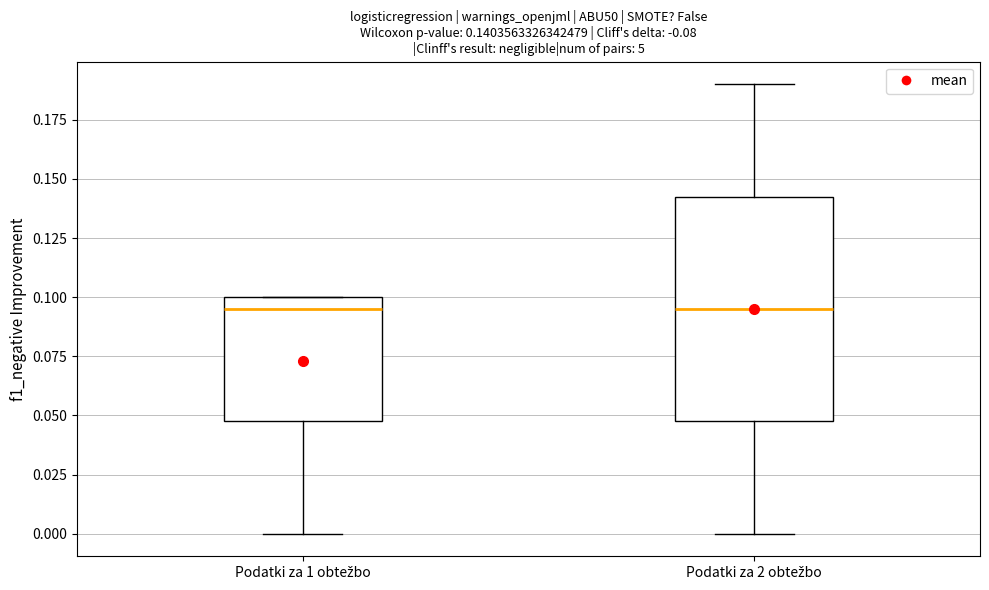

Which box is the tallest, from its lower edge to its upper edge?

Podatki za 2 obtežbo